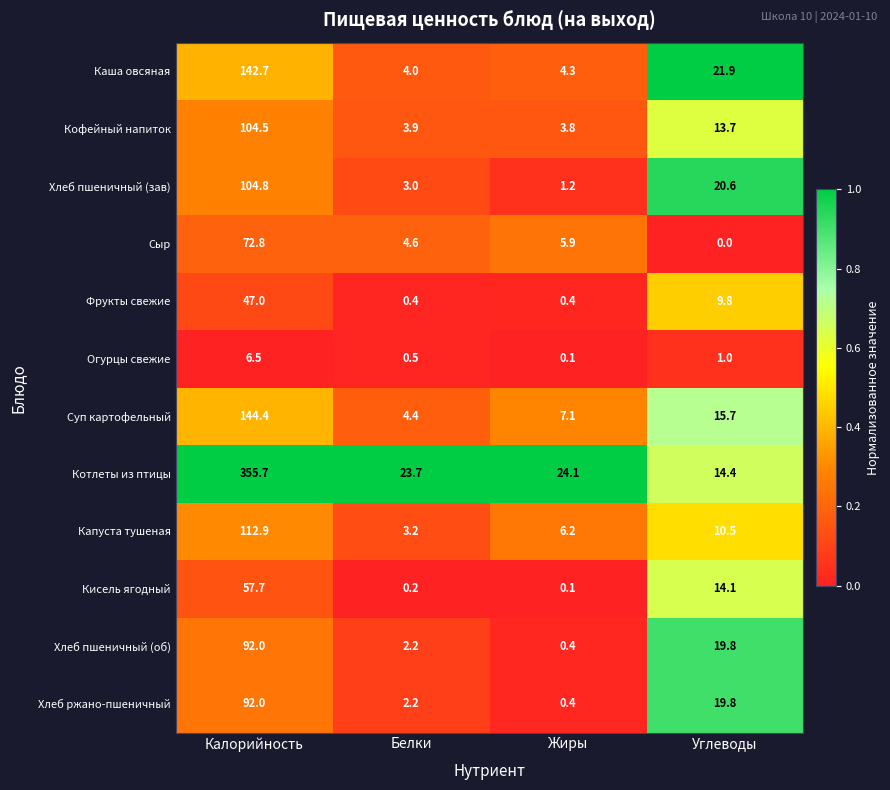

True or false: Кисель ягодный has a value of 57.7 at Калорийность.

True